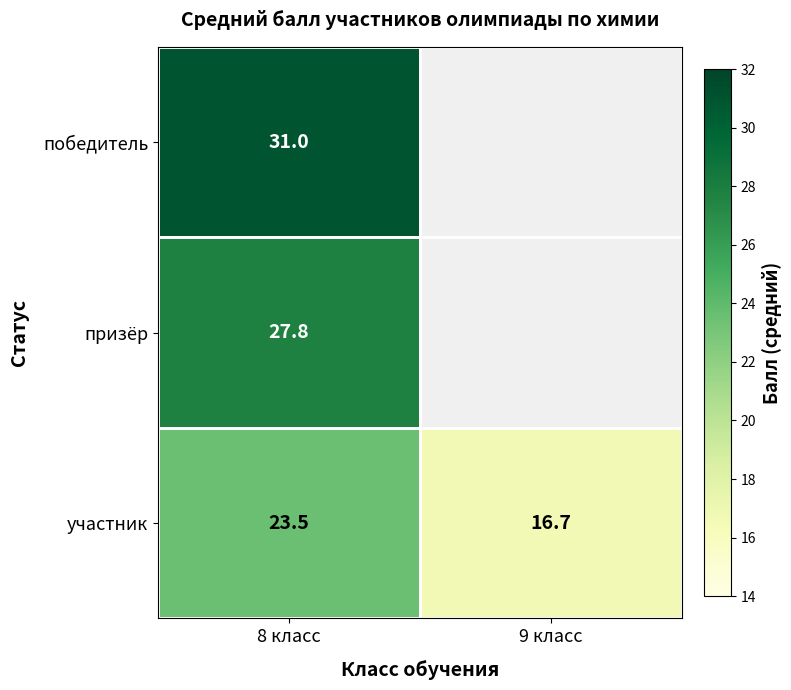

How many distinct data groups are displayed?

3